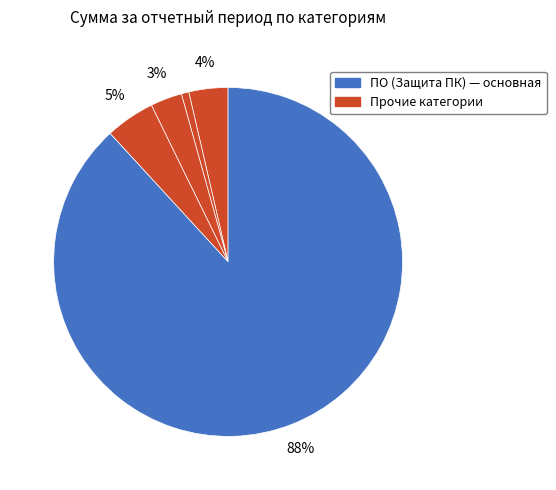

How many segments does this pie chart have?

5